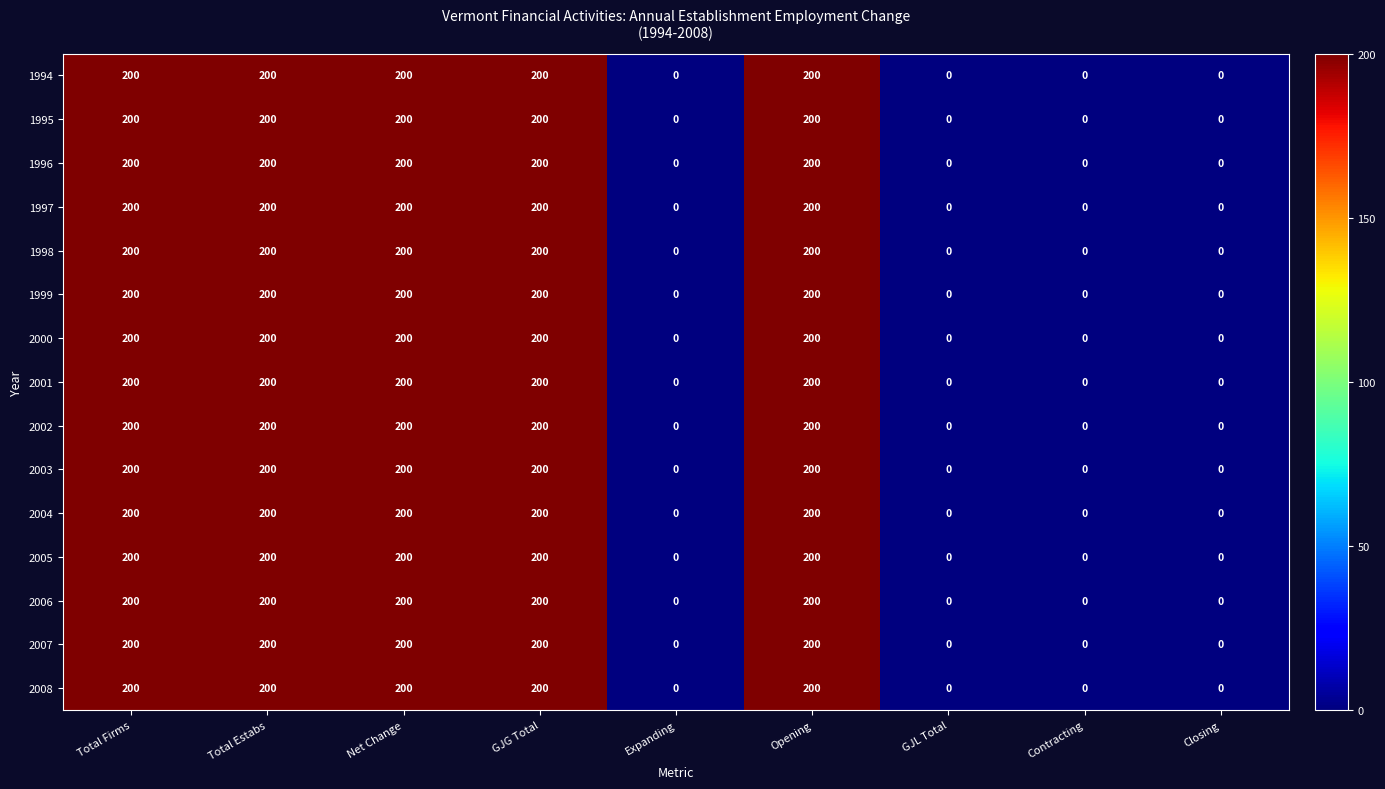

The value of 2004 at Net Change is 313. True or false?

False